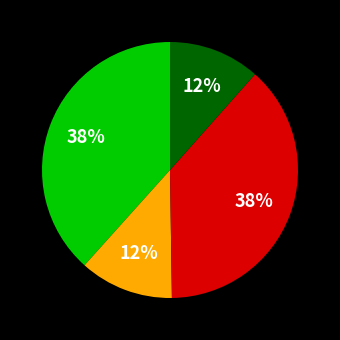

To the nearest percent, what is the average slice percentage?

25%